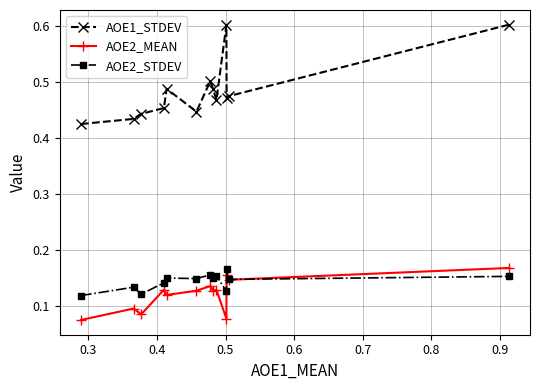

True or false: AOE1_STDEV and AOE2_MEAN cross at least once.

False